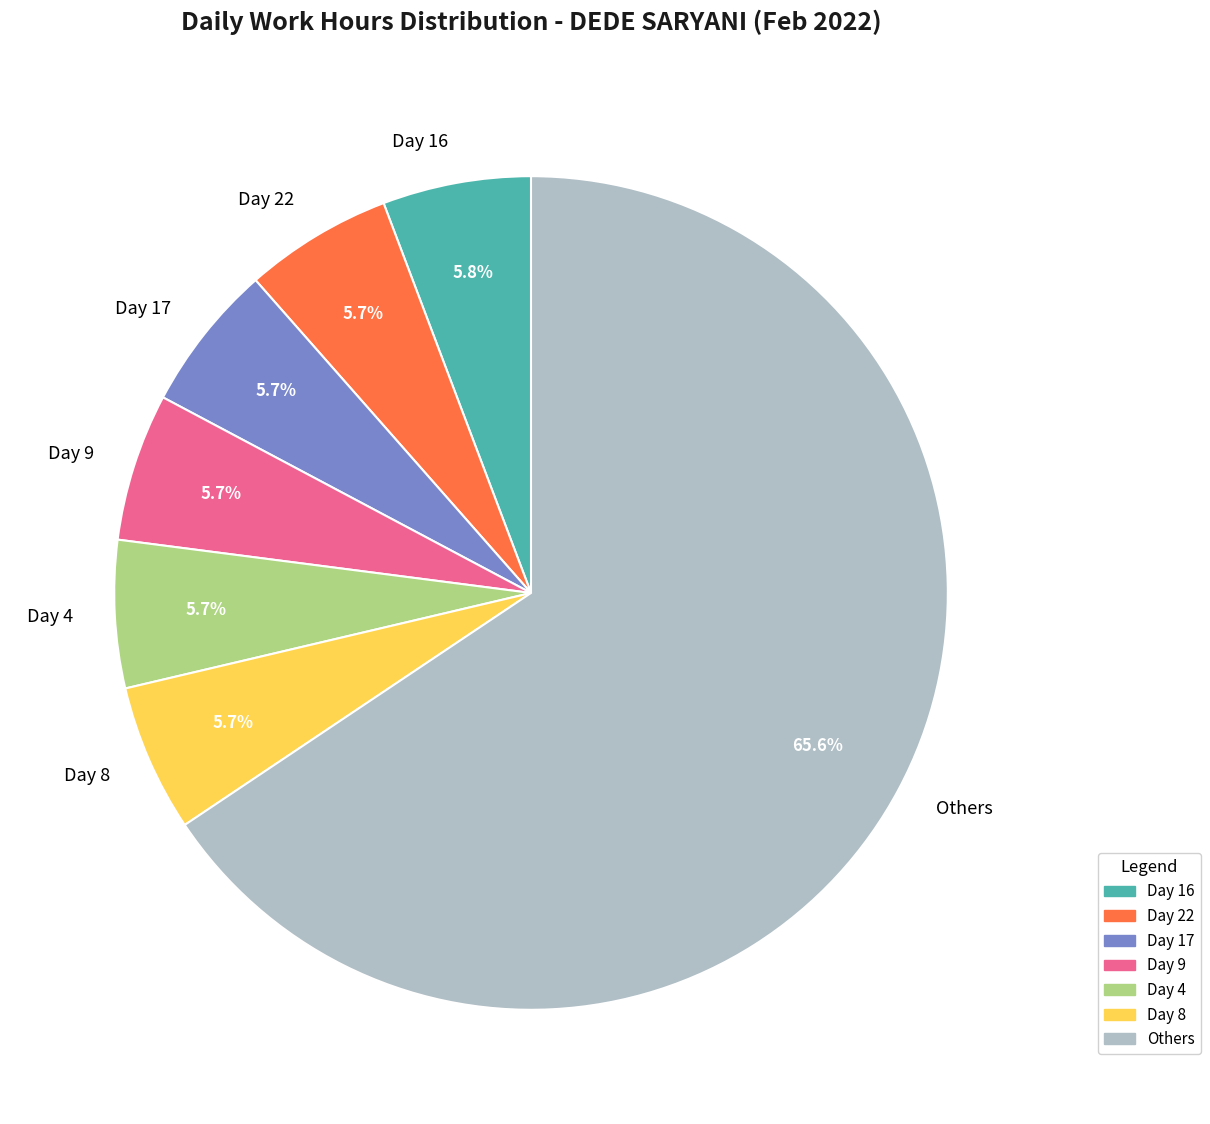

What portion of the pie excludes Day 4?

94.3%